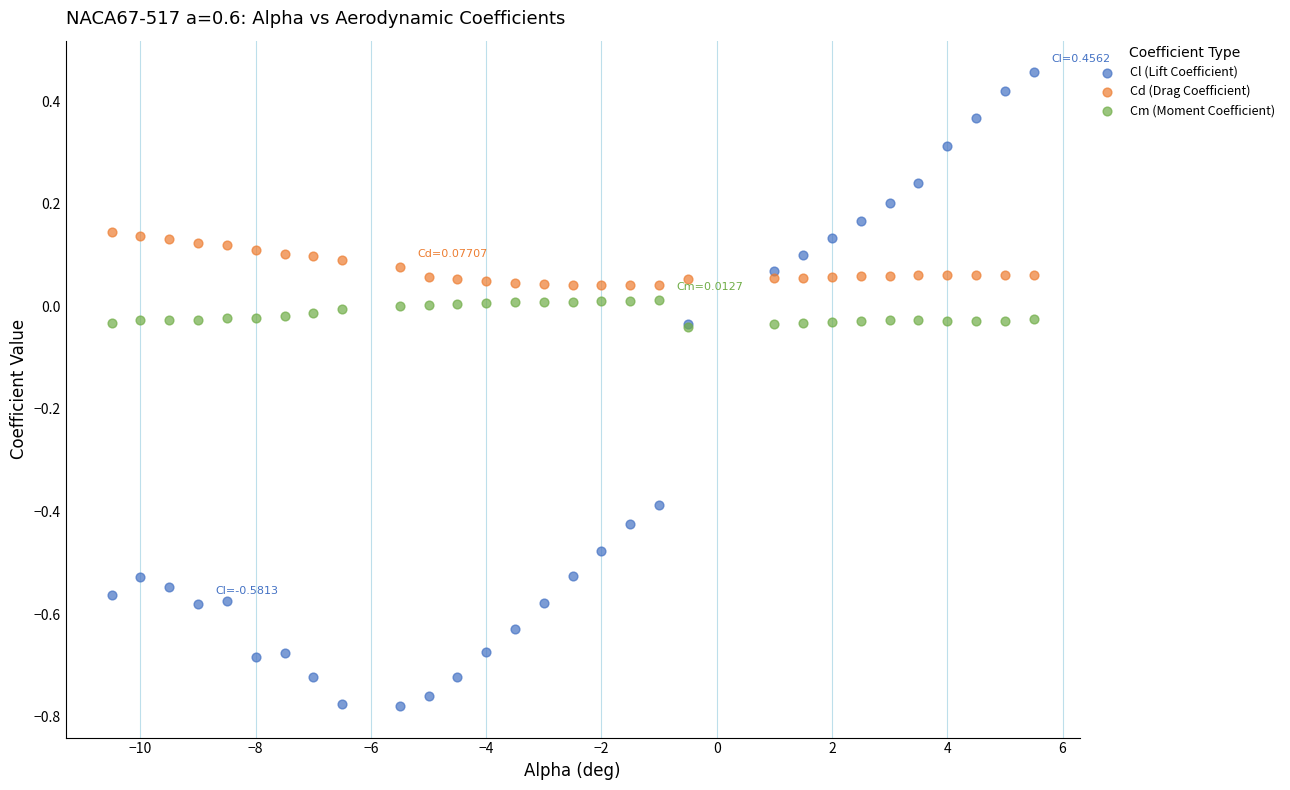

What are all the series names shown in the legend?

Cl (Lift Coefficient), Cd (Drag Coefficient), Cm (Moment Coefficient)